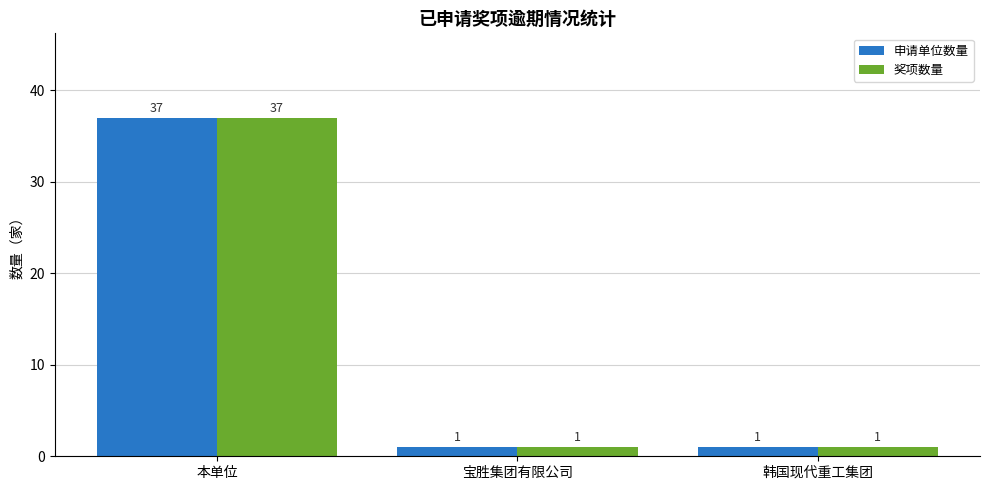

What is the value of the 申请单位数量 bar at the 3rd from the left?

1